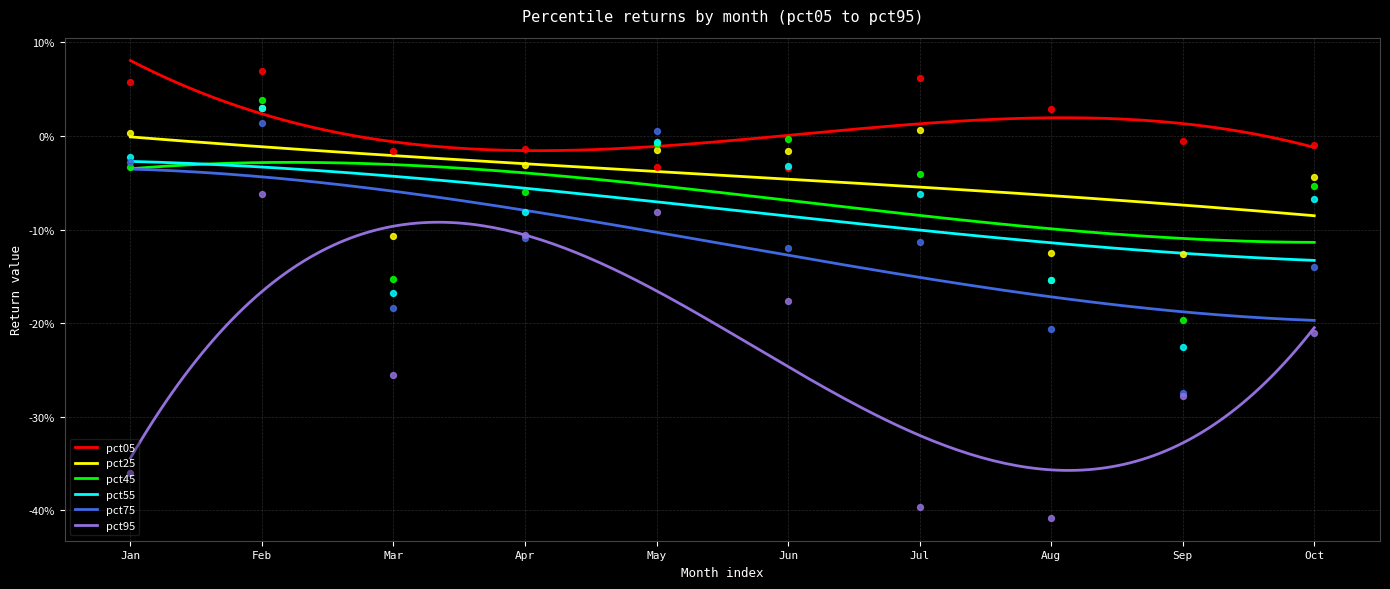

Which series contains the lowest Y value?

pct95